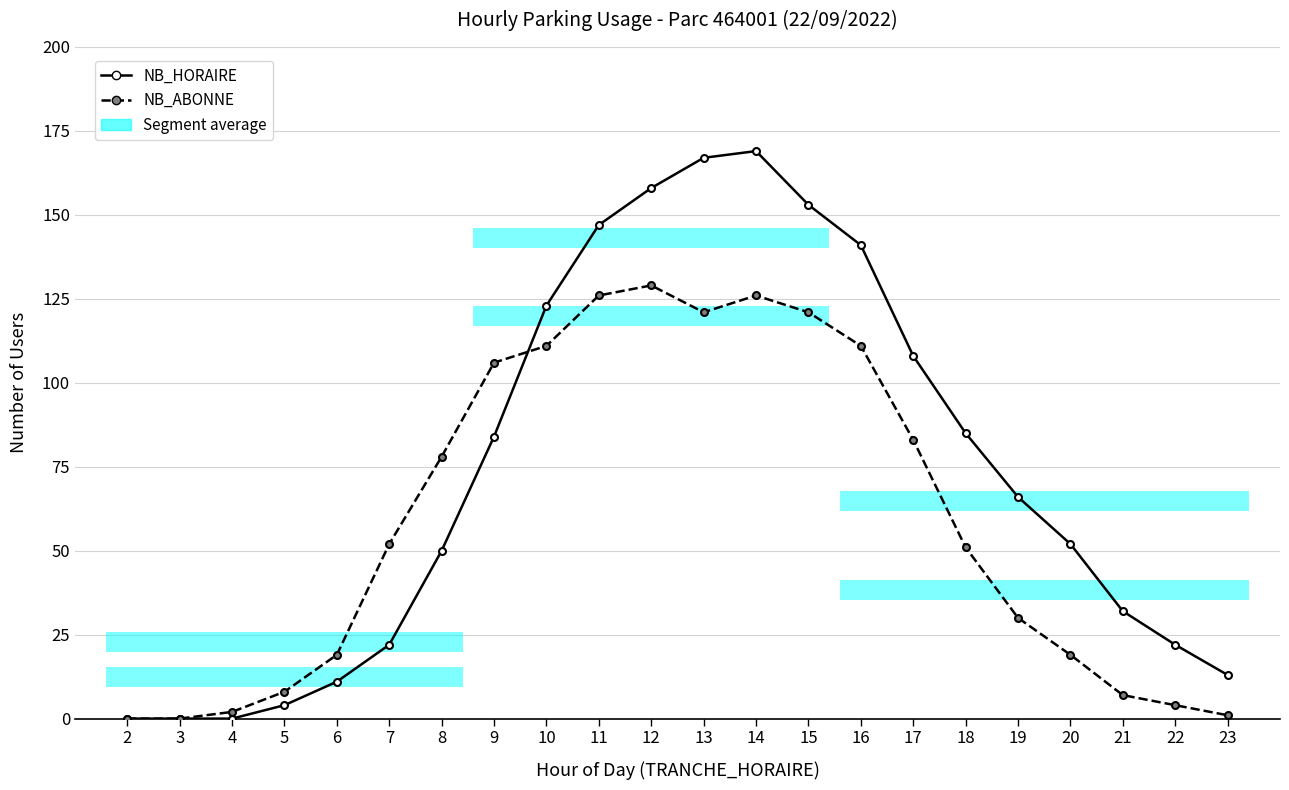

Is this an area chart (filled region under the line)?

No